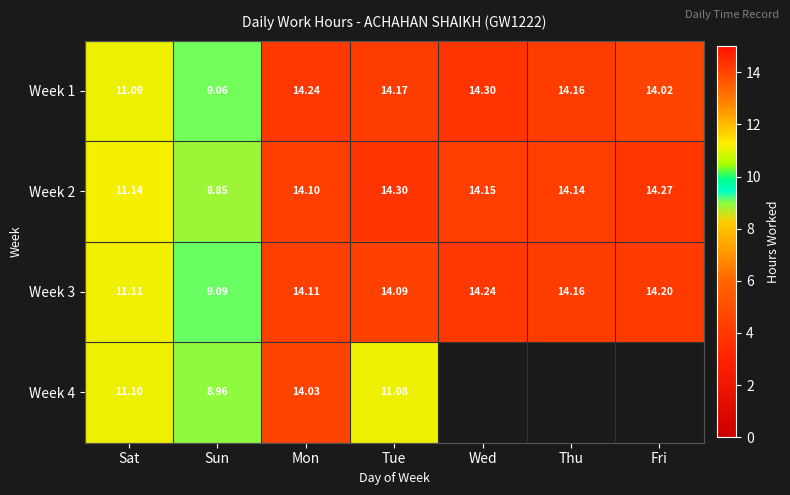

Is the value of Week 1 at Mon greater than the value of Week 2 at Thu?

Yes